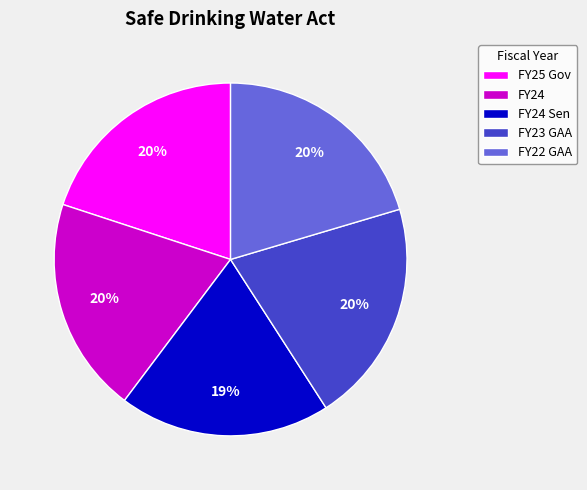

To the nearest percent, what portion does FY24 represent?

20%